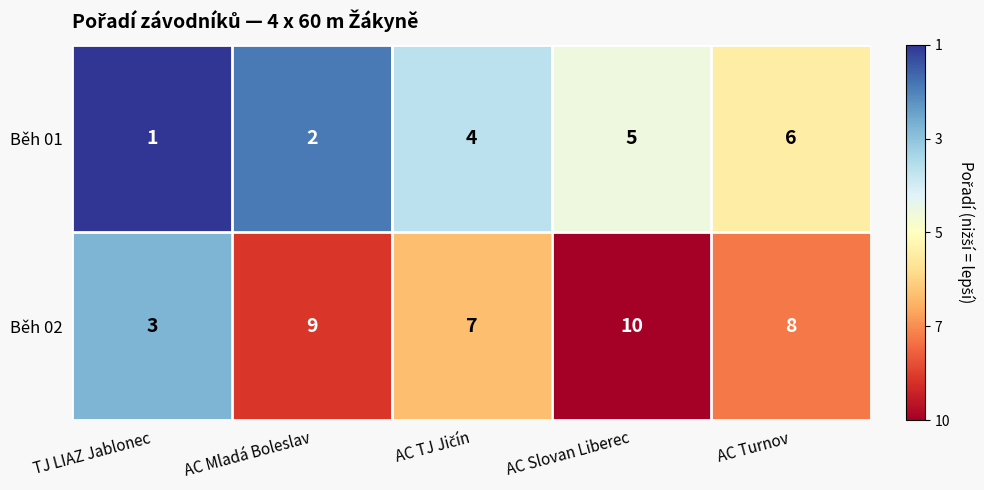

At TJ LIAZ Jablonec, list the series in order from largest to smallest.

Běh 02, Běh 01